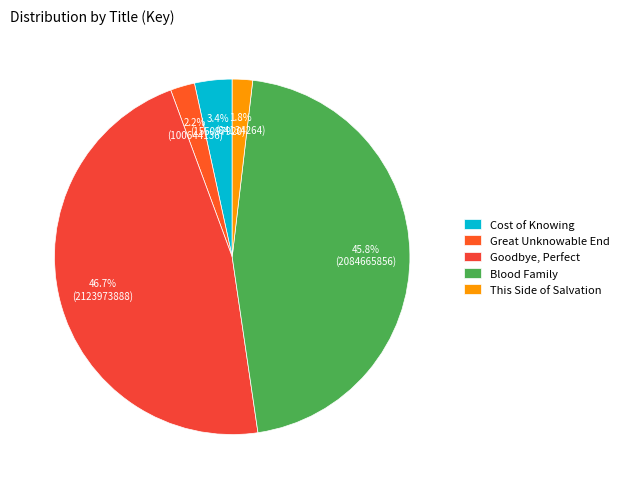

Combined, what portion of the pie is This Side of Salvation and Blood Family?

47.7%